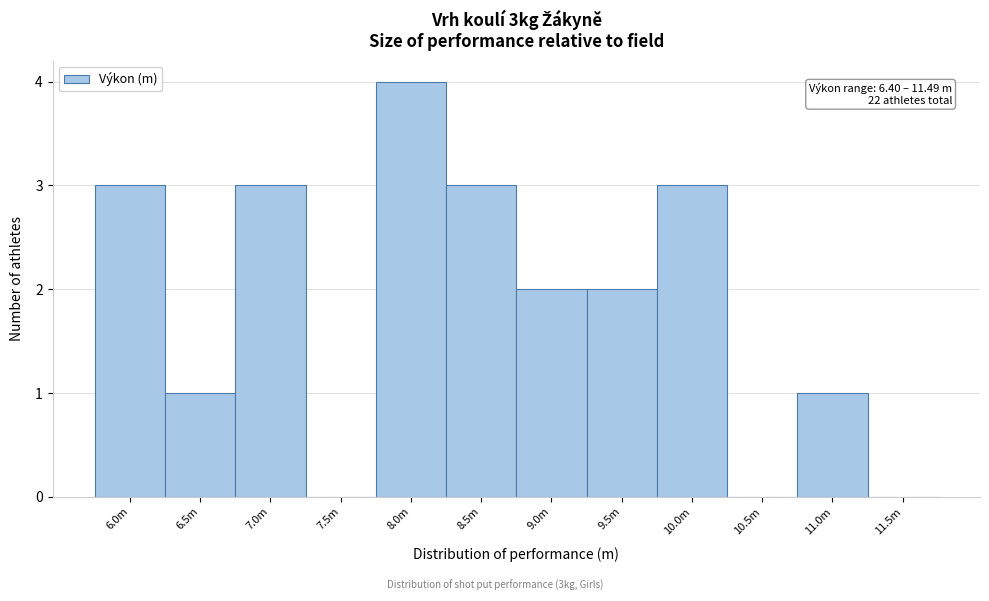

Reading right to left, extract all data points from this chart.

11.5m=0	11.0m=1	10.5m=0	10.0m=3	9.5m=2	9.0m=2	8.5m=3	8.0m=4	7.5m=0	7.0m=3	6.5m=1	6.0m=3